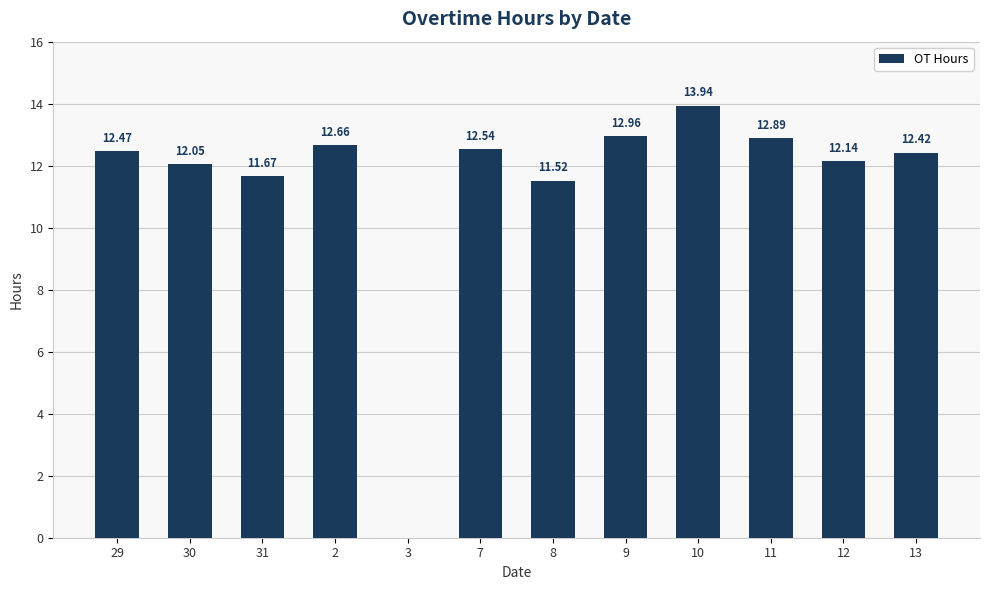

The chart shows a value of 13.0 at 9. True or false?

True